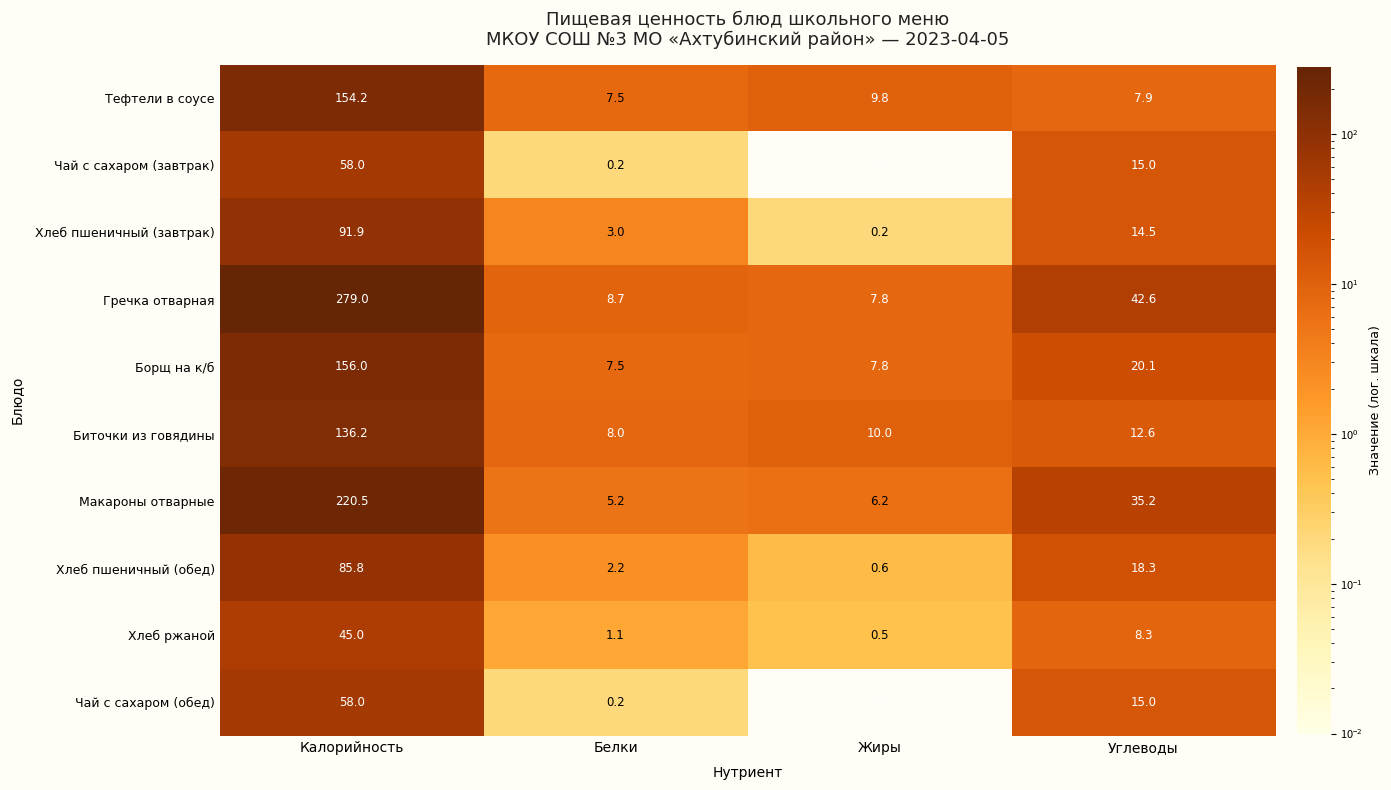

Count the number of categories in the chart.

4